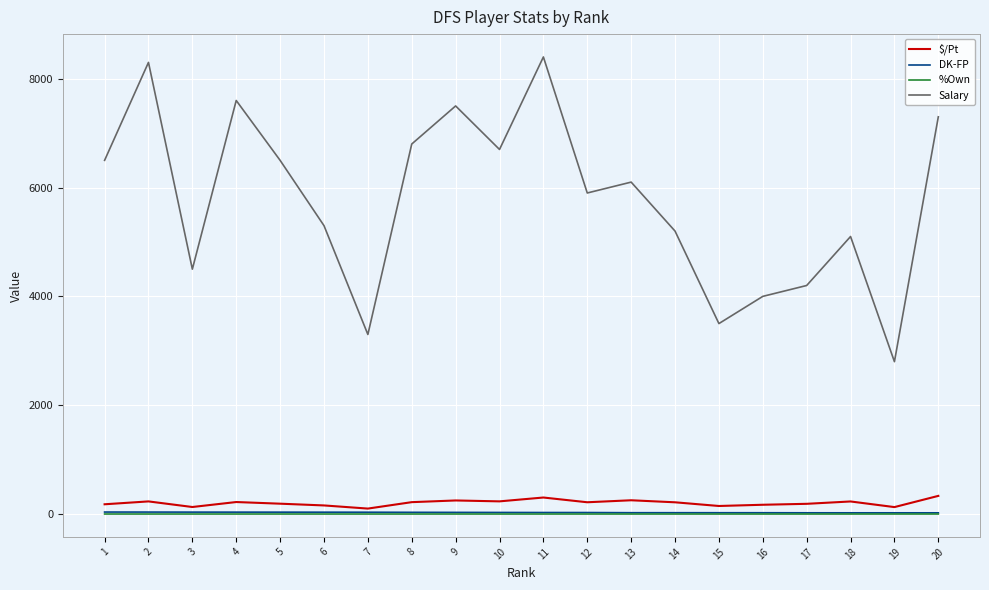

Where does the Salary series first go above 6100?

1